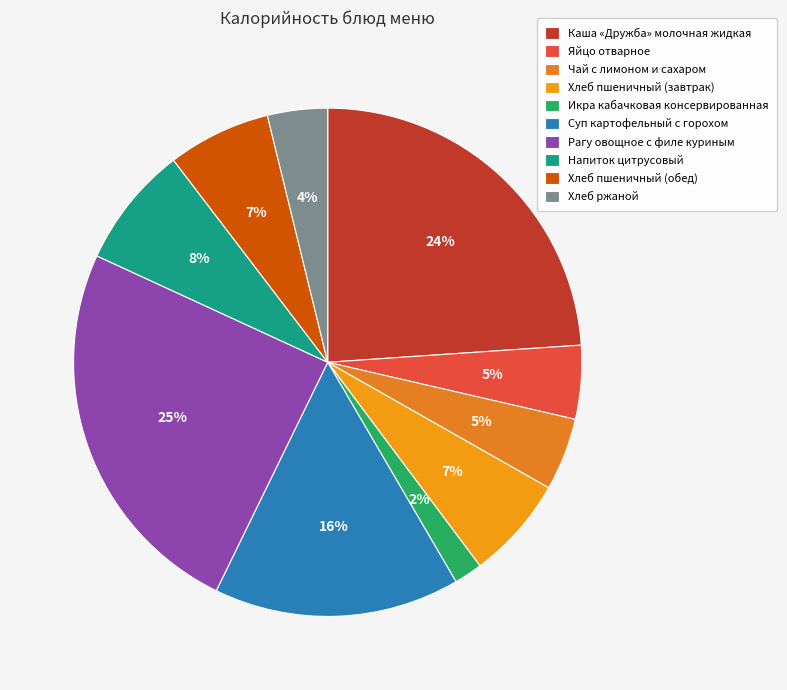

Which slice is the smallest?

Икра кабачковая консервированная